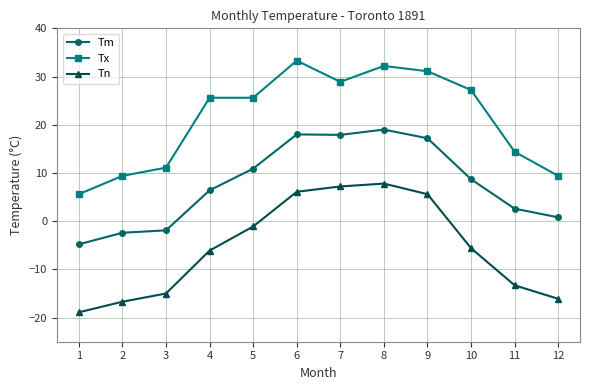

What is the highest value of the Tx series?

33.3